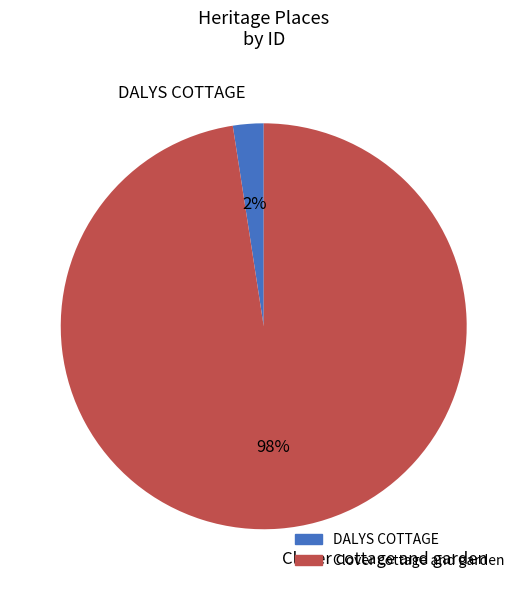

To the nearest percent, what is the combined percentage of Clover cottage and garden and DALYS COTTAGE?

100%